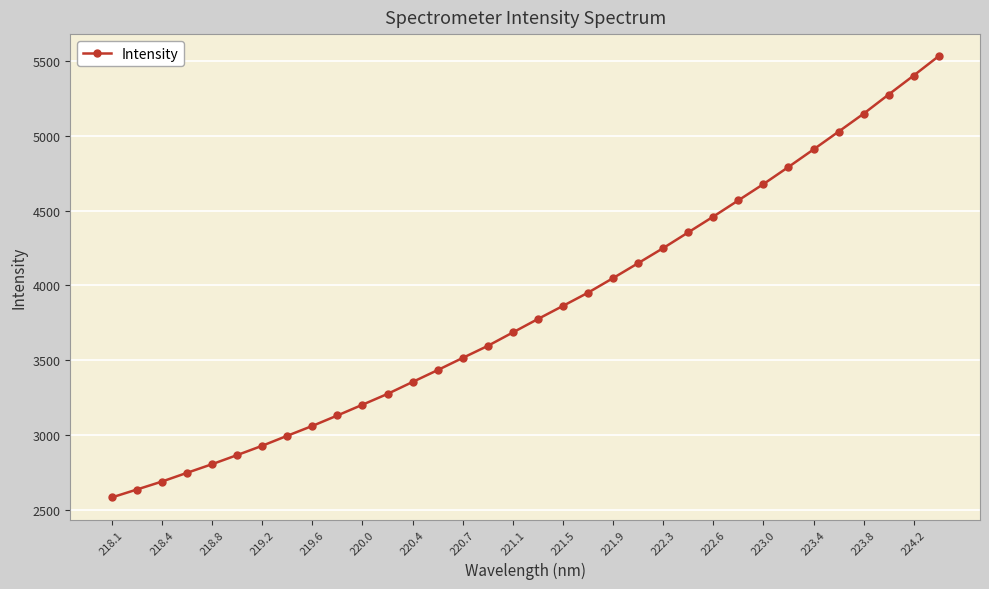

What is the value of the 19th point from the left?

3862.3